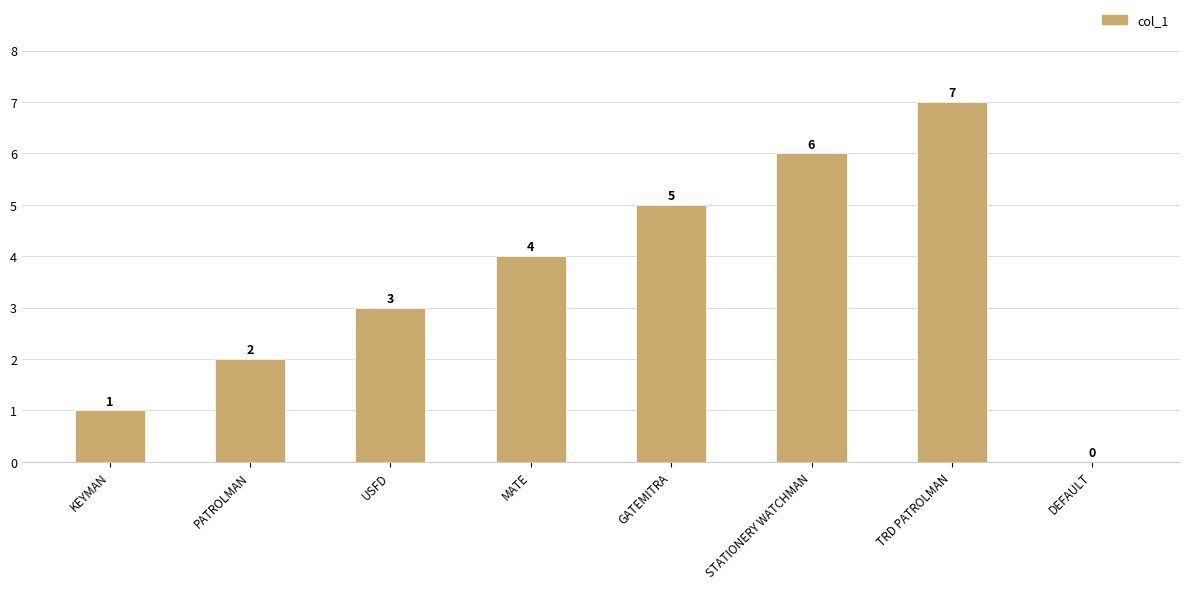

What is the greatest value displayed?

7